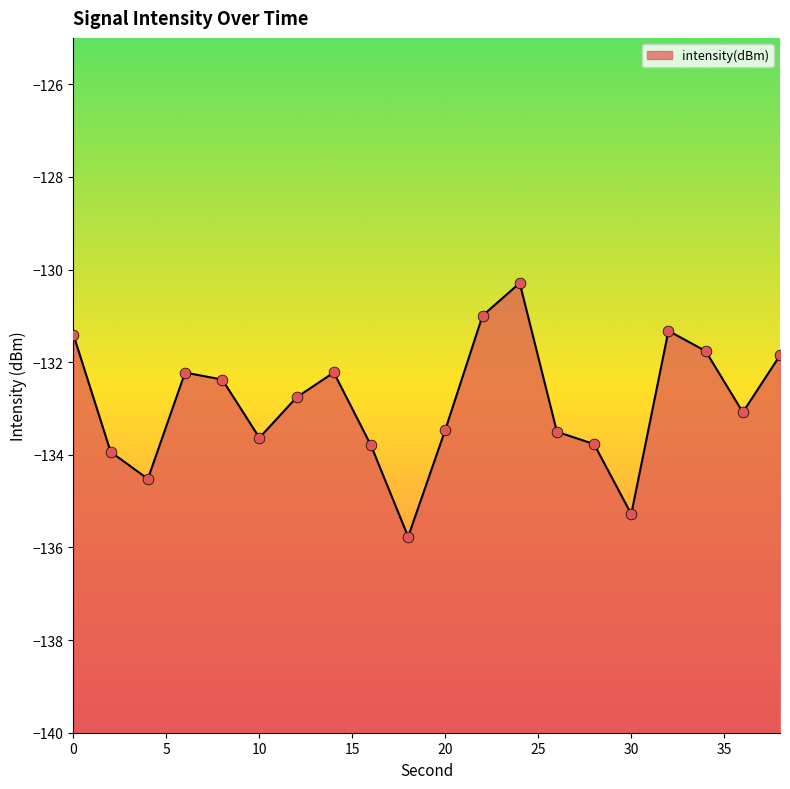

Which has a higher value, 10 or 18?

10